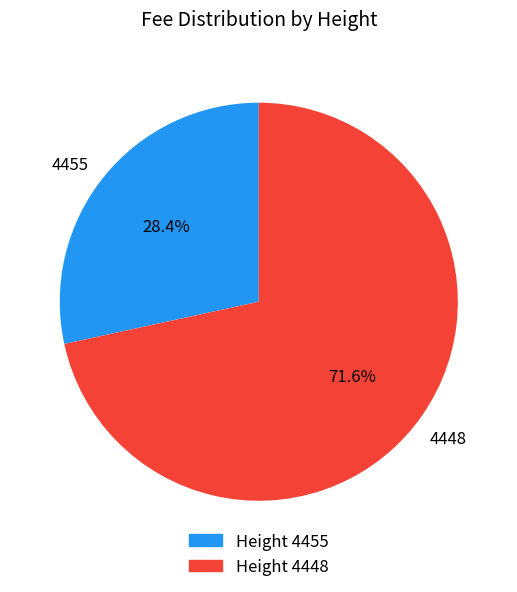

How many slices are in this pie chart?

2